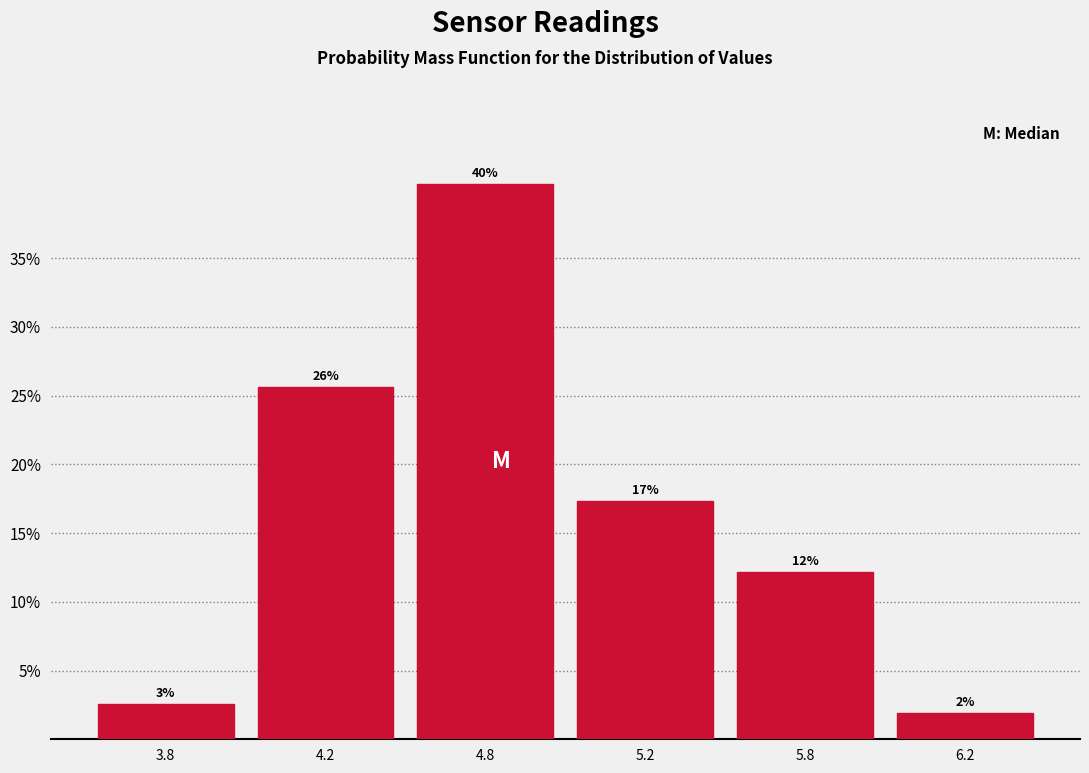

Are the bars horizontal?

No